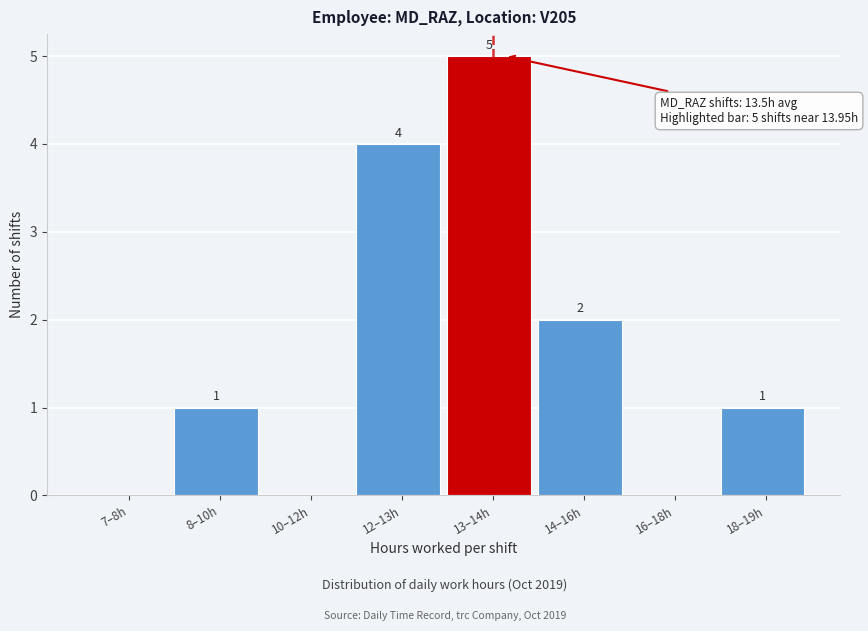

Reading left to right, transcribe all the data shown in this chart.

7–8h=0	8–10h=1	10–12h=0	12–13h=4	13–14h=5	14–16h=2	16–18h=0	18–19h=1